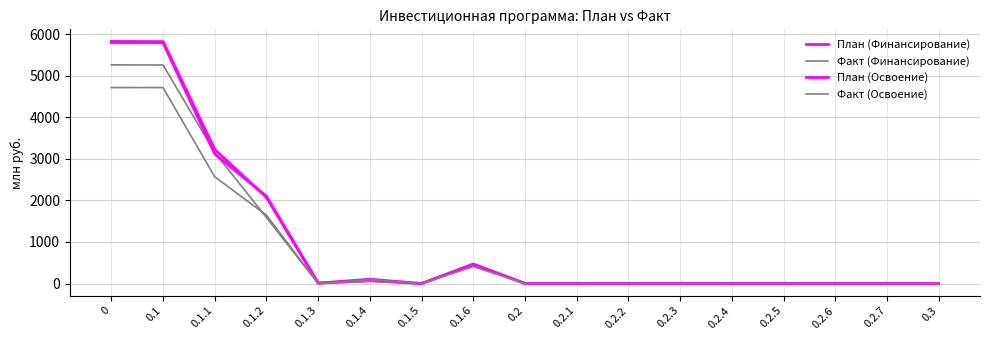

How many lines are shown in the chart?

4